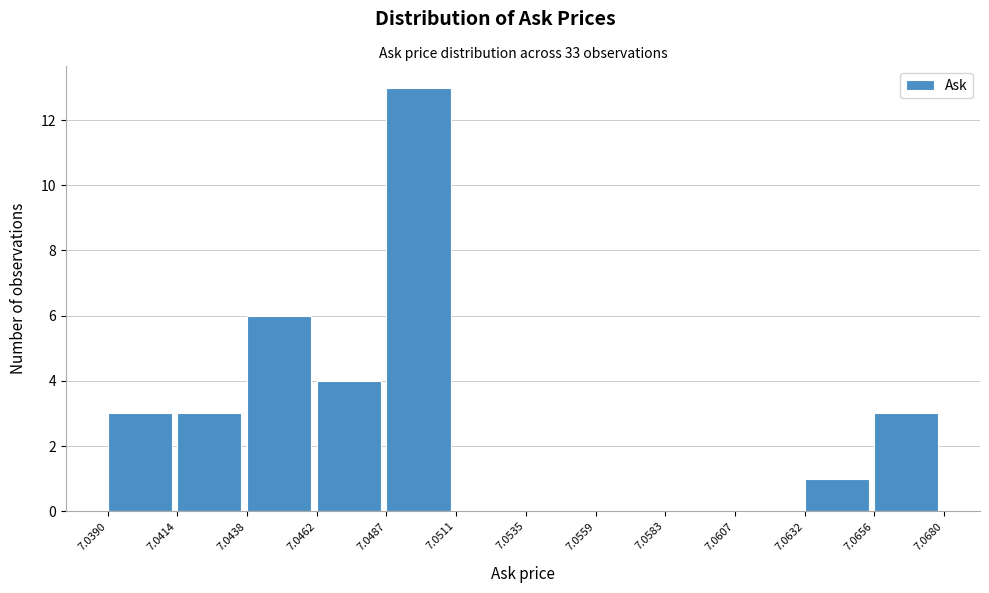

Reading left to right, list every bar in this chart as the range it spans on the x-axis followed by its height. The values are not printed on the chart, so give them approximately, as read against the axis.

7.0390 to 7.0414: 3
7.0414 to 7.0438: 3
7.0438 to 7.0462: 6
7.0462 to 7.0487: 4
7.0487 to 7.0511: 13
7.0511 to 7.0535: 0
7.0535 to 7.0559: 0
7.0559 to 7.0583: 0
7.0583 to 7.0607: 0
7.0607 to 7.0632: 0
7.0632 to 7.0656: 1
7.0656 to 7.0680: 3